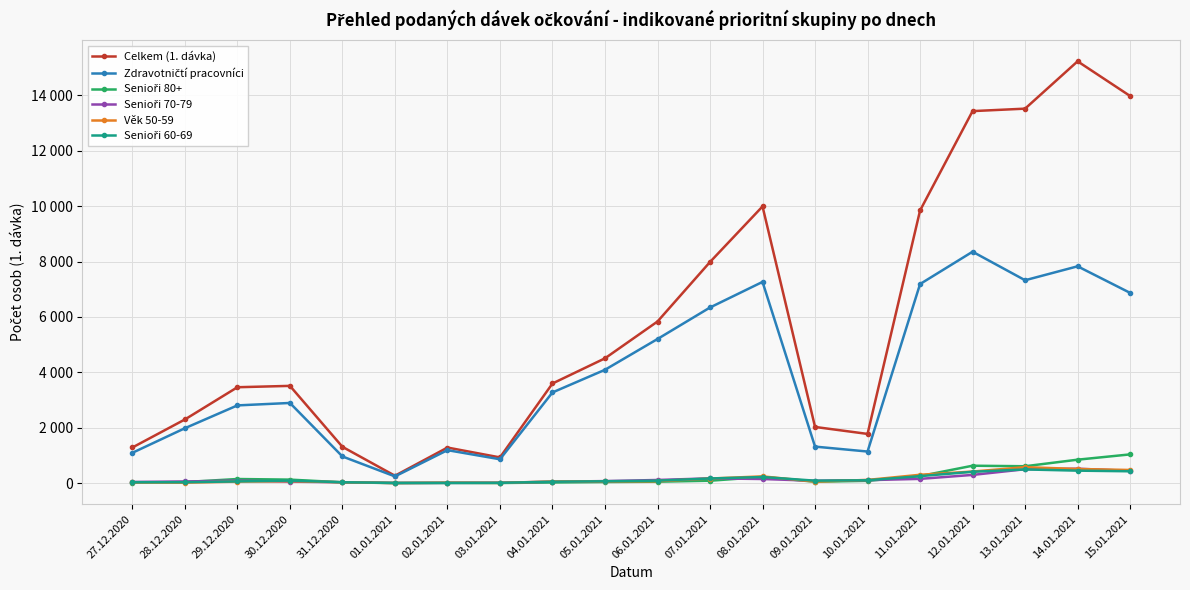

What is the average value of the Celkem (1. dávka) series?

5802